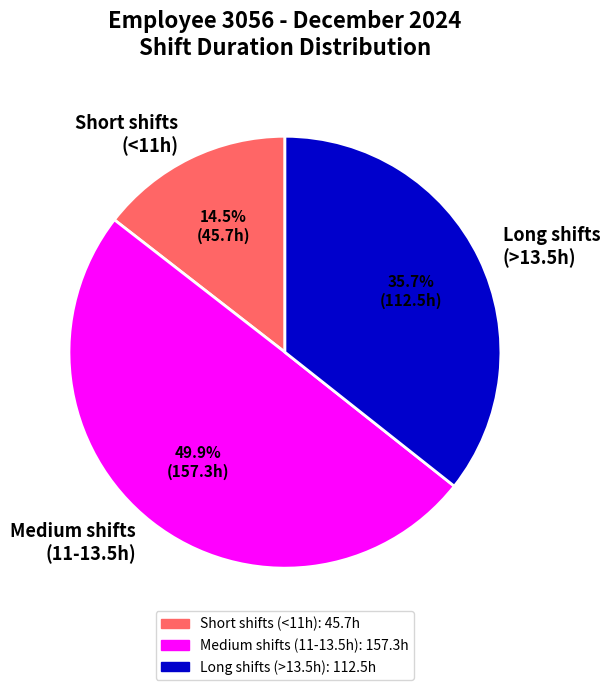

Approximately how many times larger is the value at Long shifts (>13.5h) compared to Short shifts (<11h)?

2.5